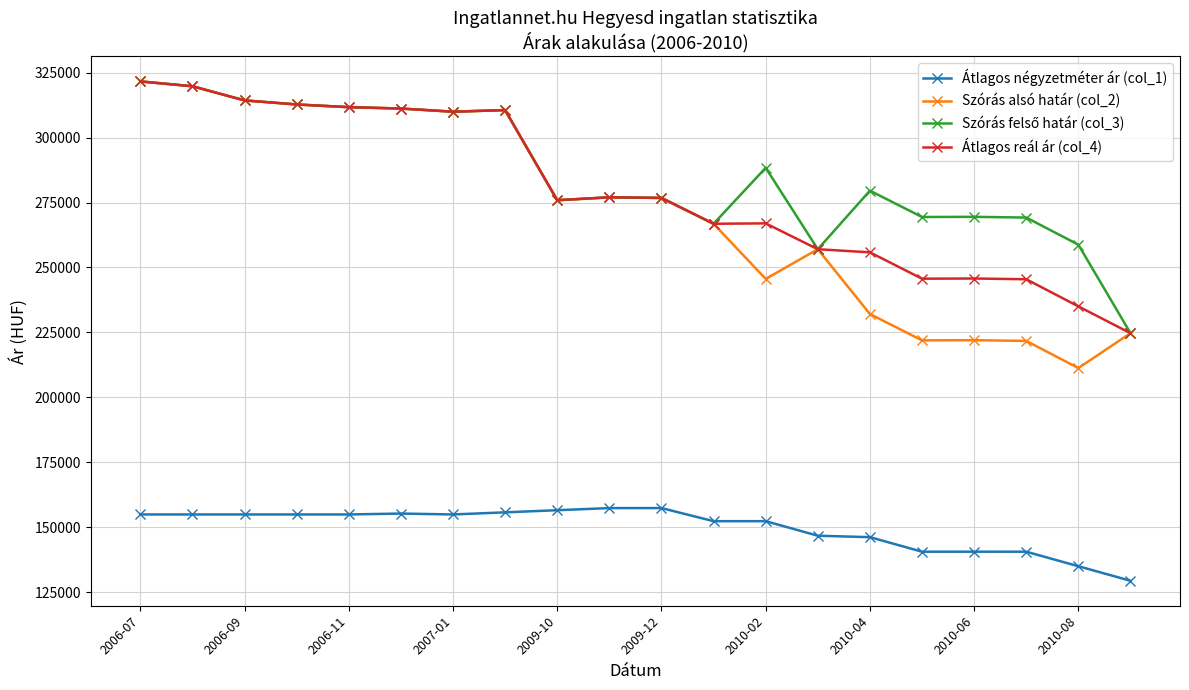

Which series has the widest spread of values?

Szórás alsó határ (col_2)